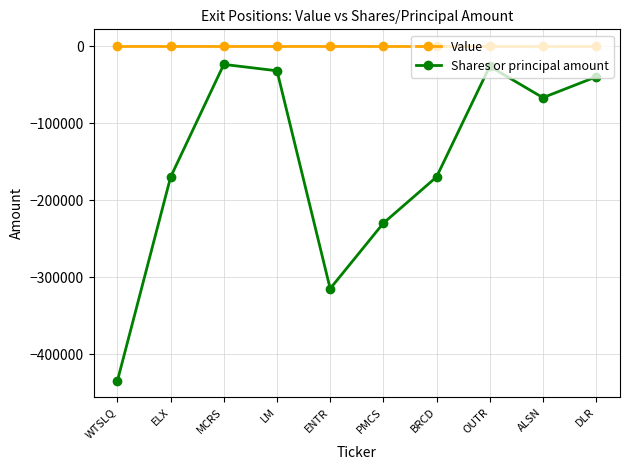

What is the approximate value of Shares or principal amount at BRCD, to the nearest 100?

-170000